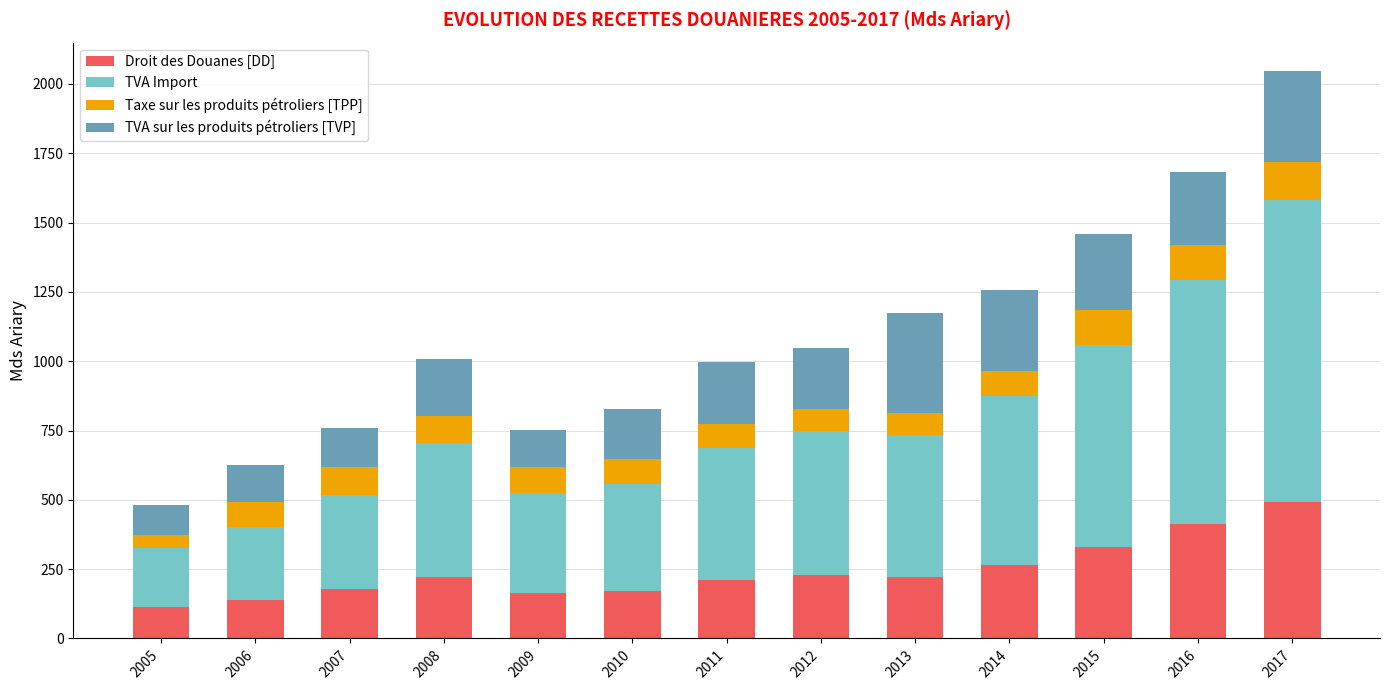

What is the minimum value for Droit des Douanes [DD]?

112.2